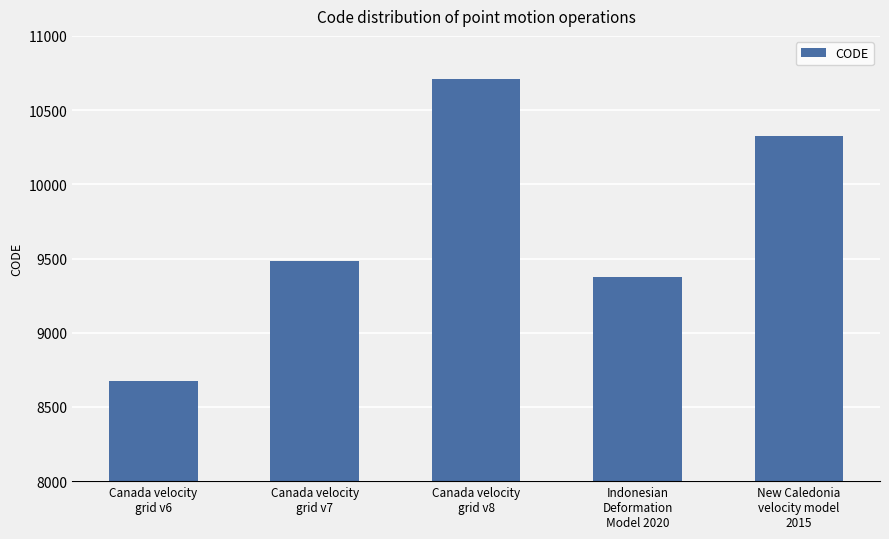

Reading left to right, transcribe all the data shown in this chart.

8676	9483	10707	9375	10323